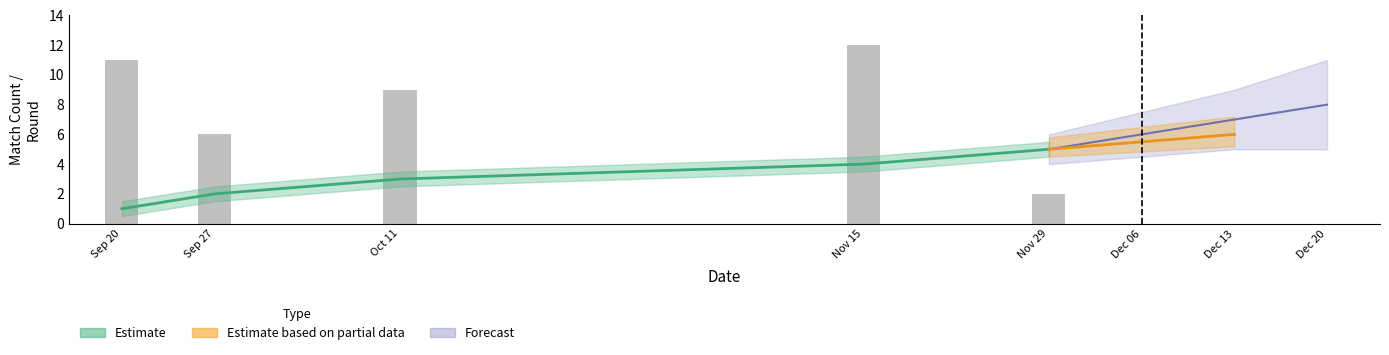

Are the bars horizontal?

No